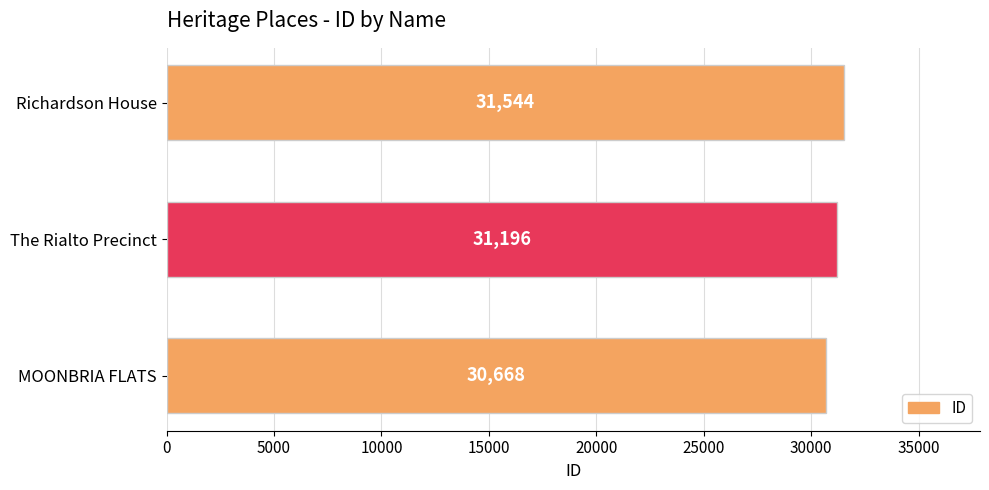

Reading bottom to top, list all the values displayed in this chart.

30668	31196	31544